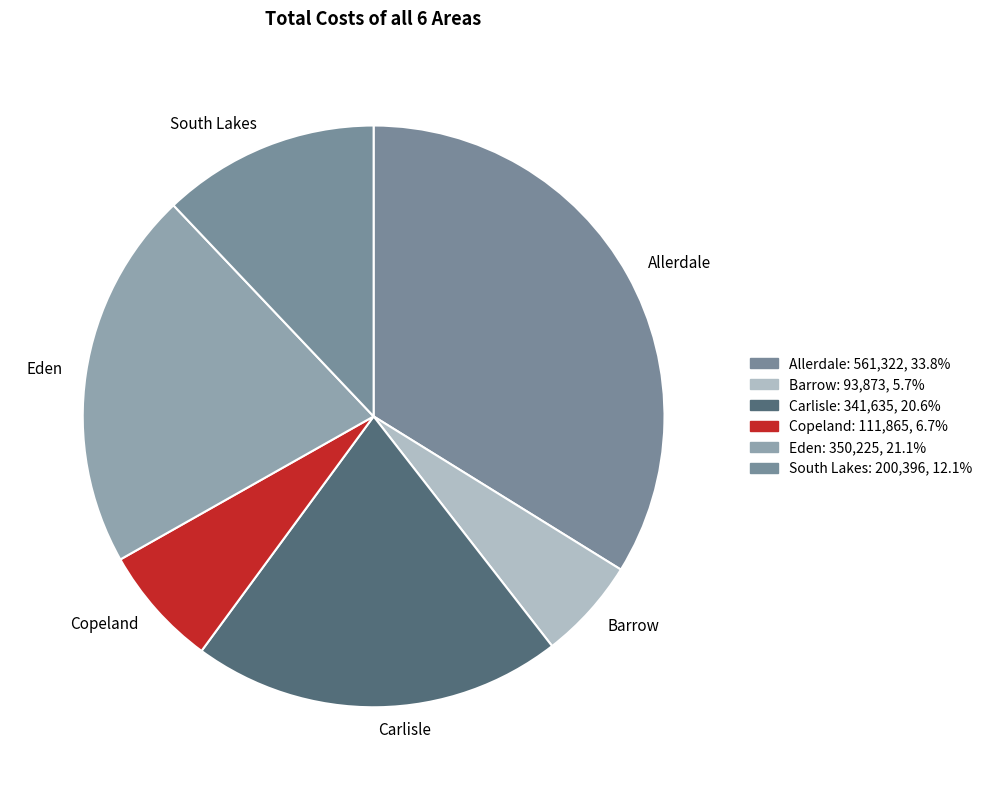

Which category has the smallest portion of the pie?

Barrow